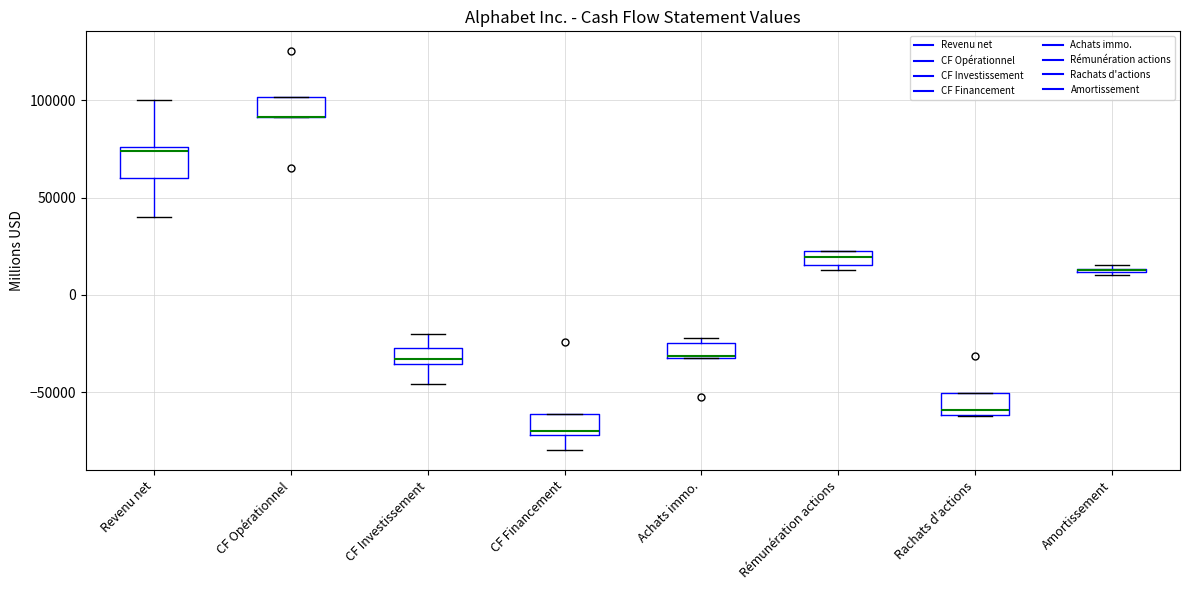

Where does the upper whisker of the box for Revenu net end on the y-axis? The values are not printed on the chart, so give them approximately, as read against the axis.

100000